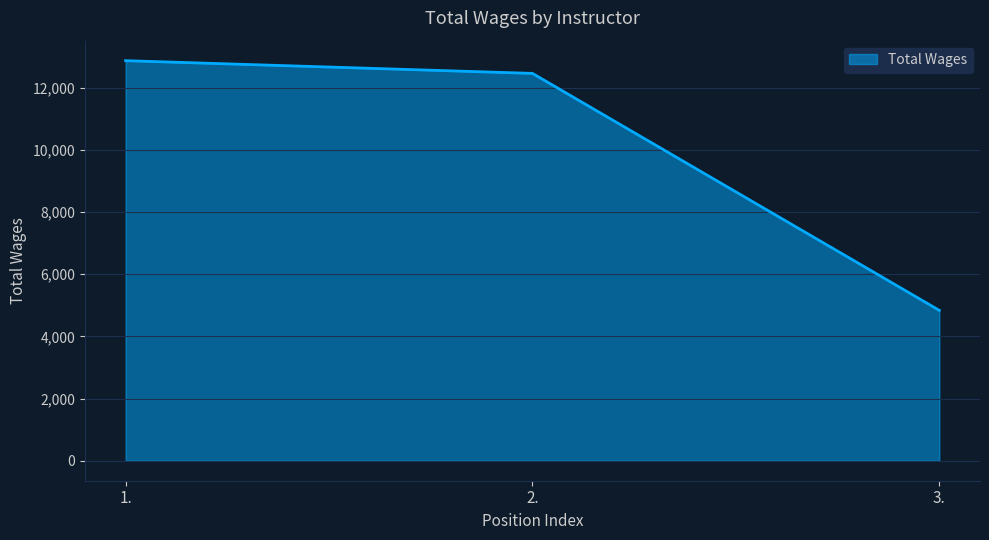

What is the change in value from 1. to 2.?

-409